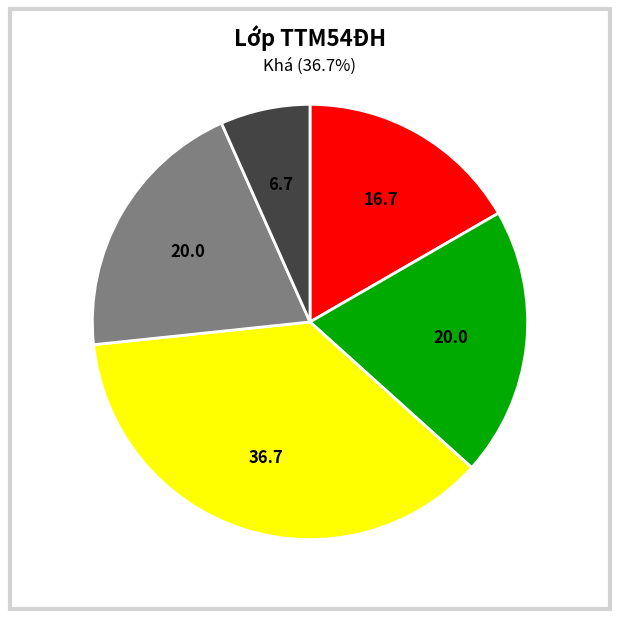

What percentage do Khá and Giỏi together represent?

56.7%